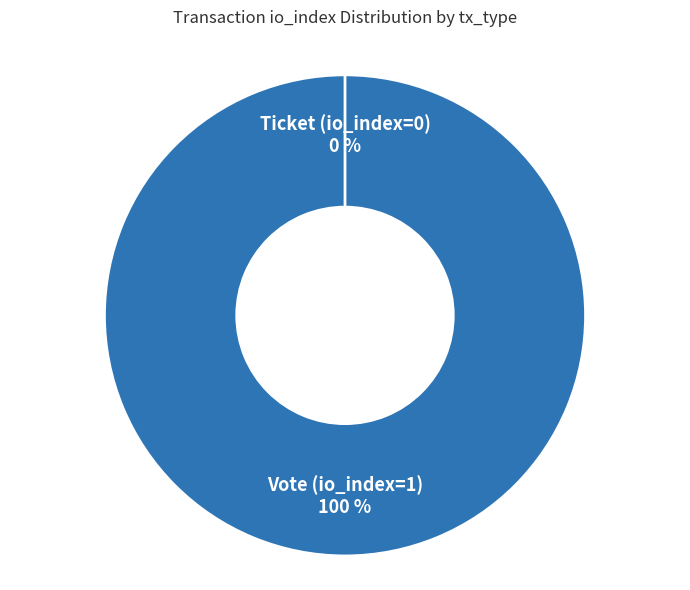

How many slices are in this pie chart?

2